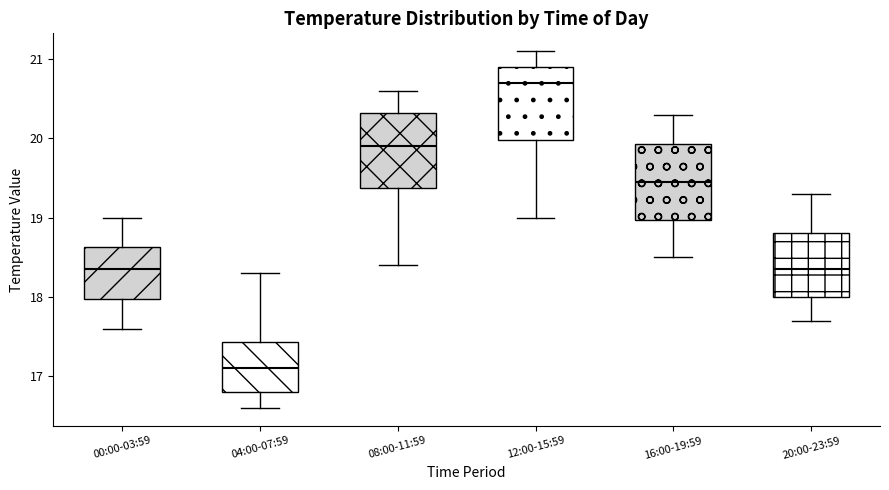

Which box's median line is the lowest?

04:00-07:59